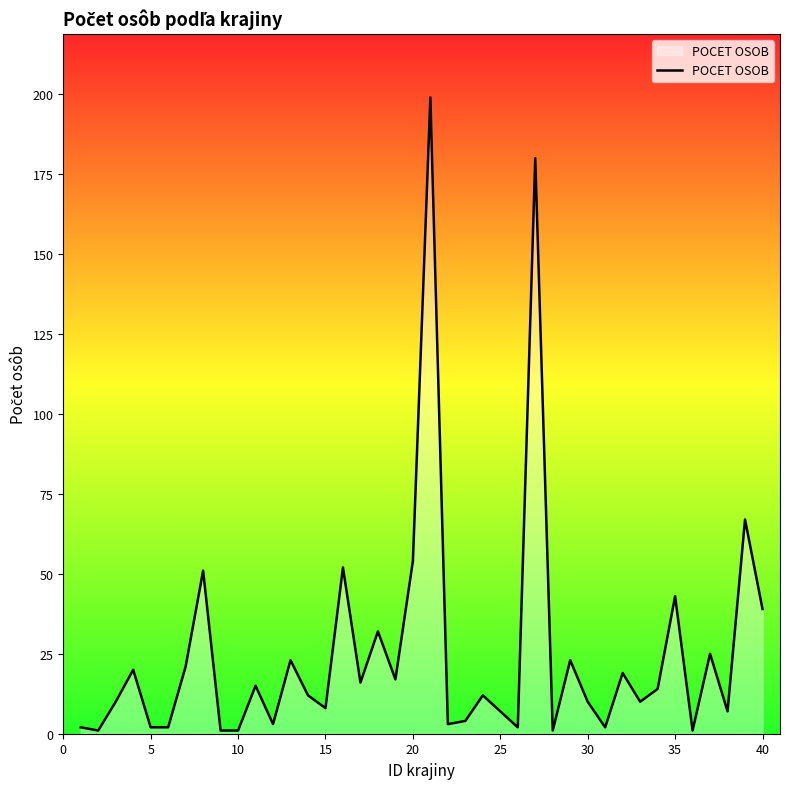

What is the maximum value shown in the chart?

199